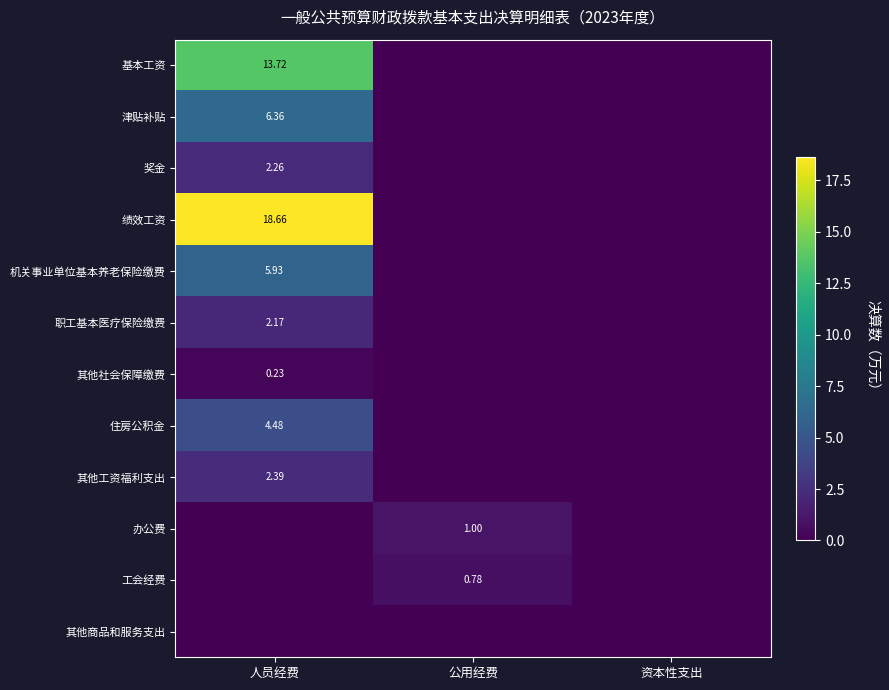

At which label is 其他商品和服务支出 closest to 0?

人员经费